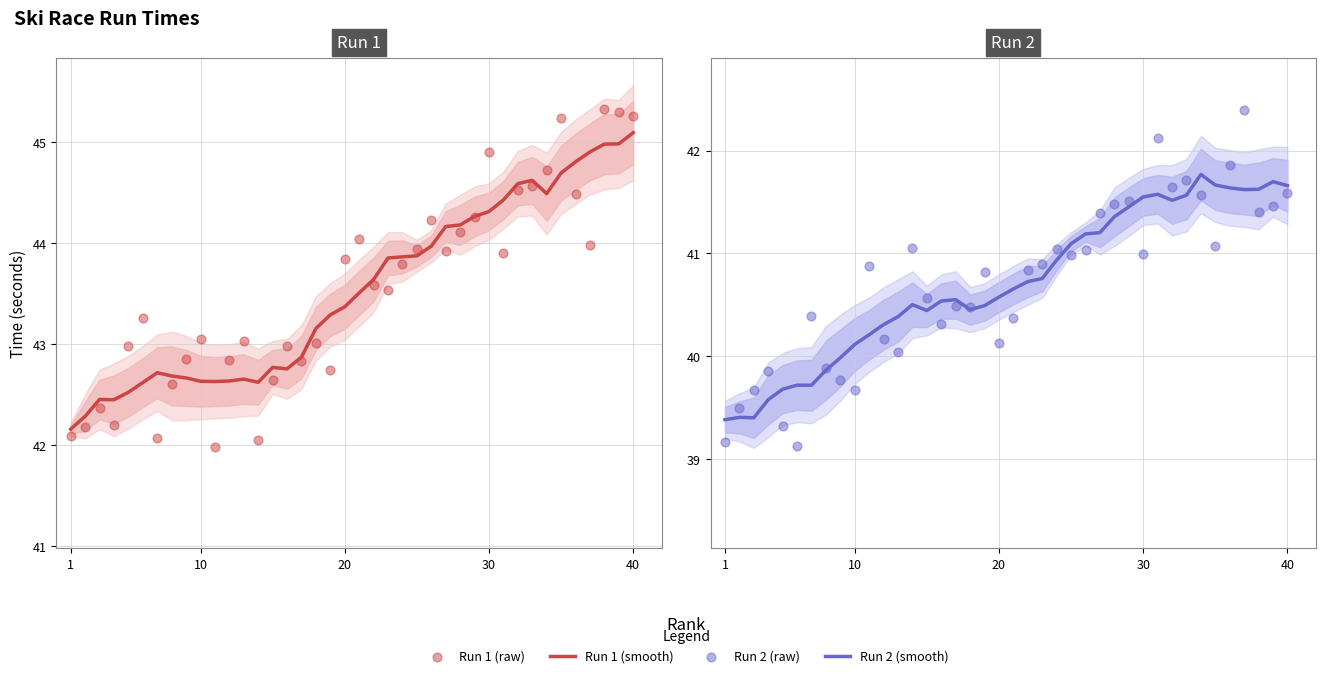

Which series contains the highest Y value?

Run 1 (raw)